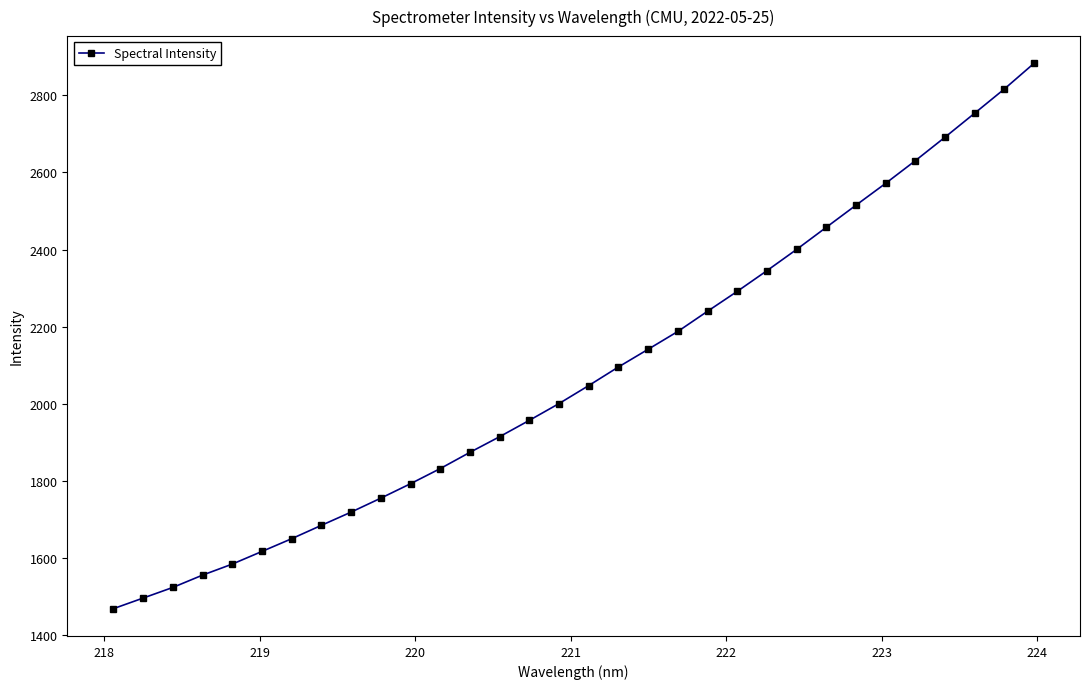

What is the value of the 8th point from the left?

1684.6